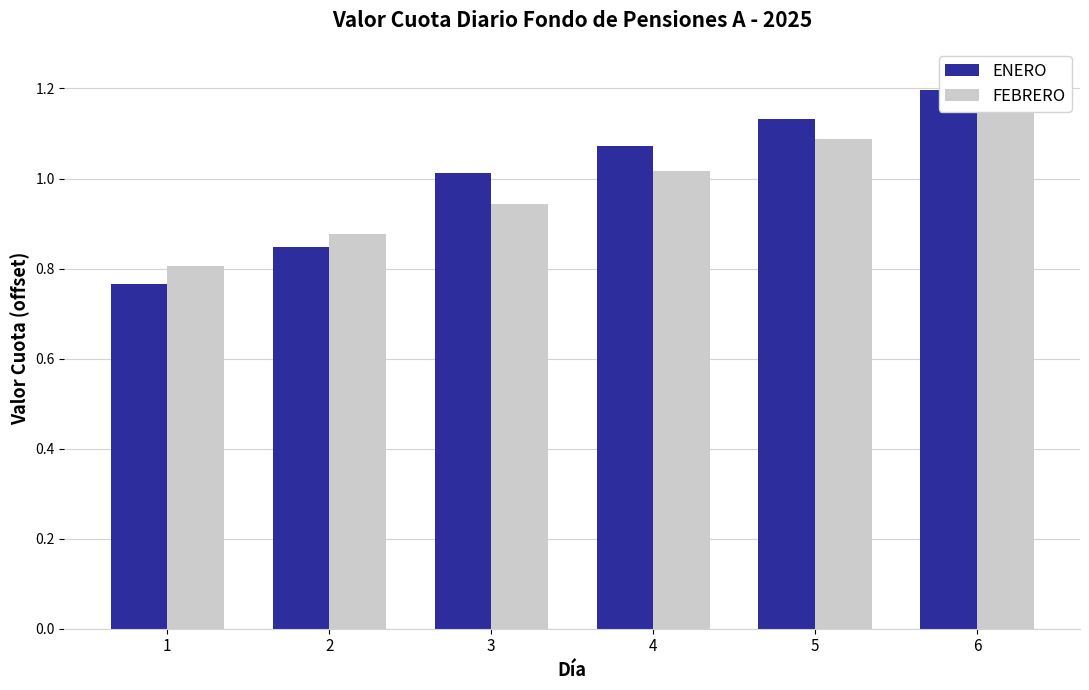

The FEBRERO series shows 0.4 at 4. True or false?

False